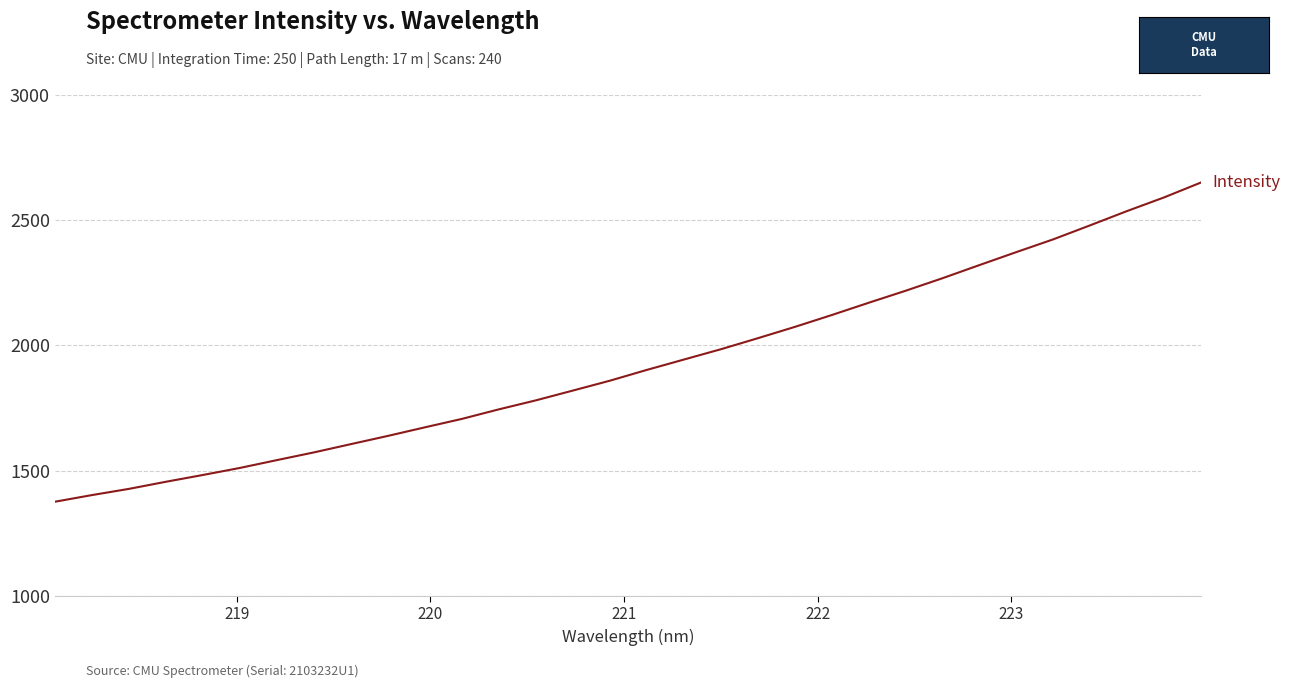

What is the greatest value displayed?

2650.4